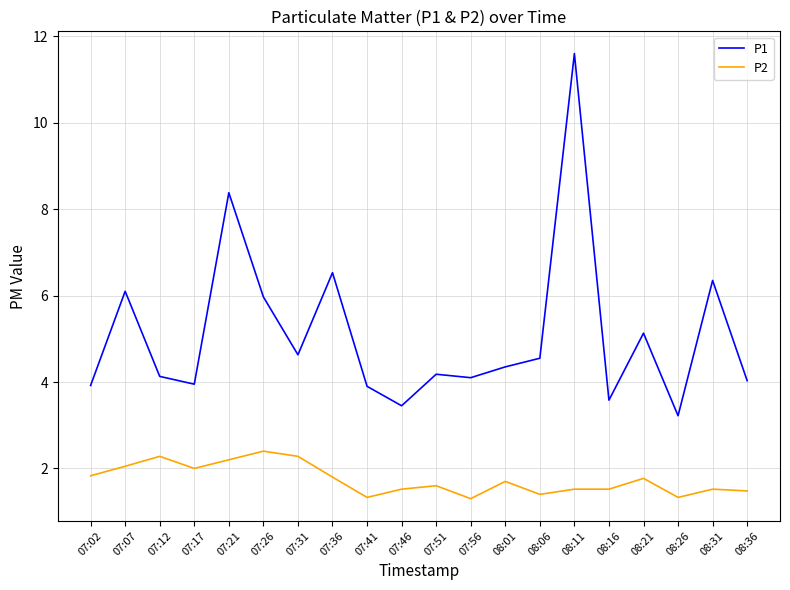

True or false: P2 and P1 cross at least once.

False